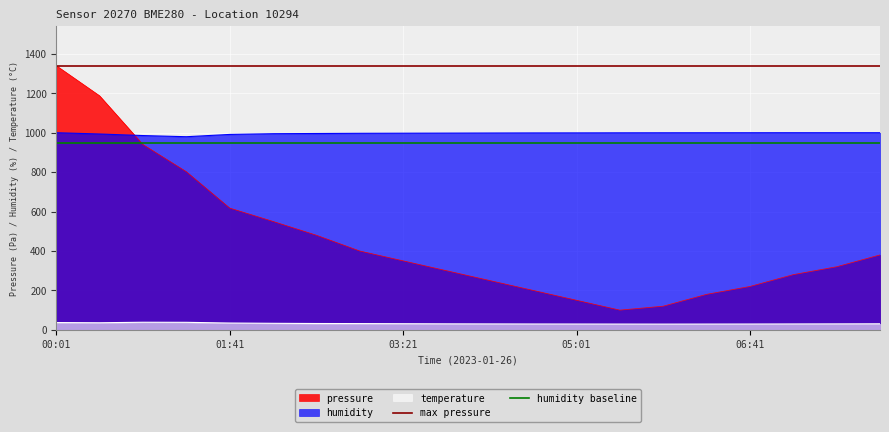

How many data points in temperature are above 30?

12